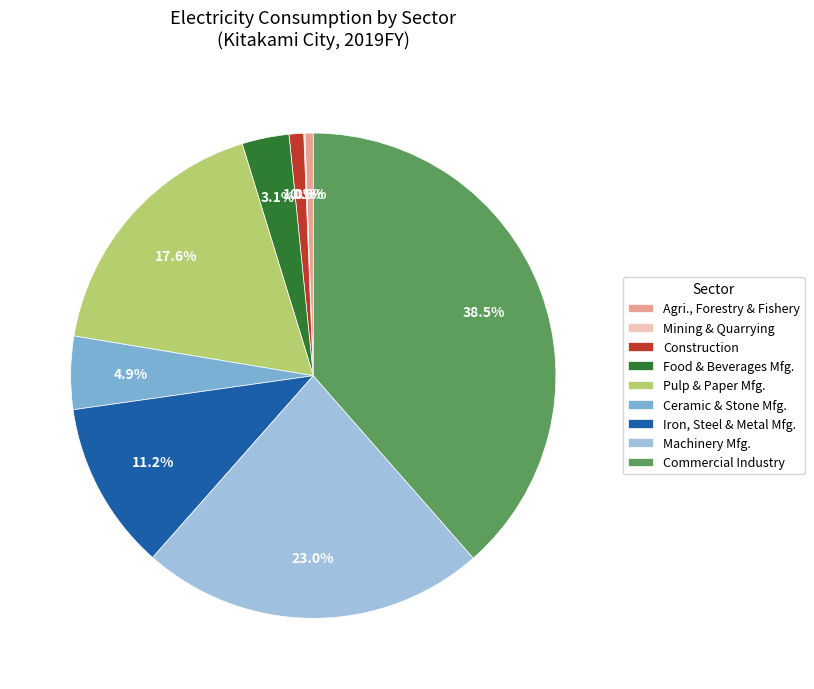

What is the largest slice in the pie chart?

Commercial Industry